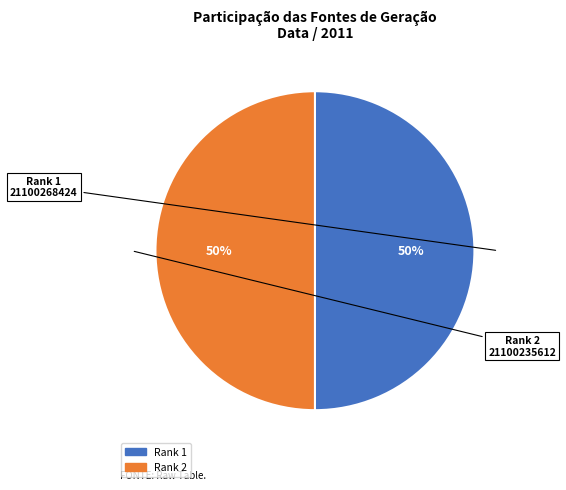

True or false: Rank 2 accounts for 39% of the total.

False